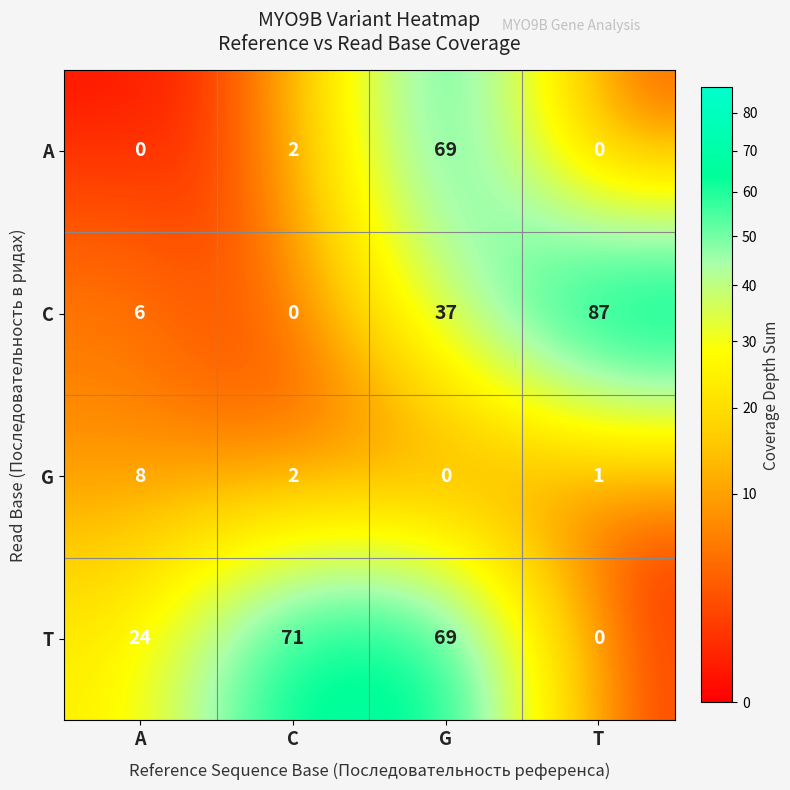

Reading left to right, list all the values displayed in this chart.

A: A=0	C=2	G=69	T=0
C: A=6	C=0	G=37	T=87
G: A=8	C=2	G=0	T=1
T: A=24	C=71	G=69	T=0